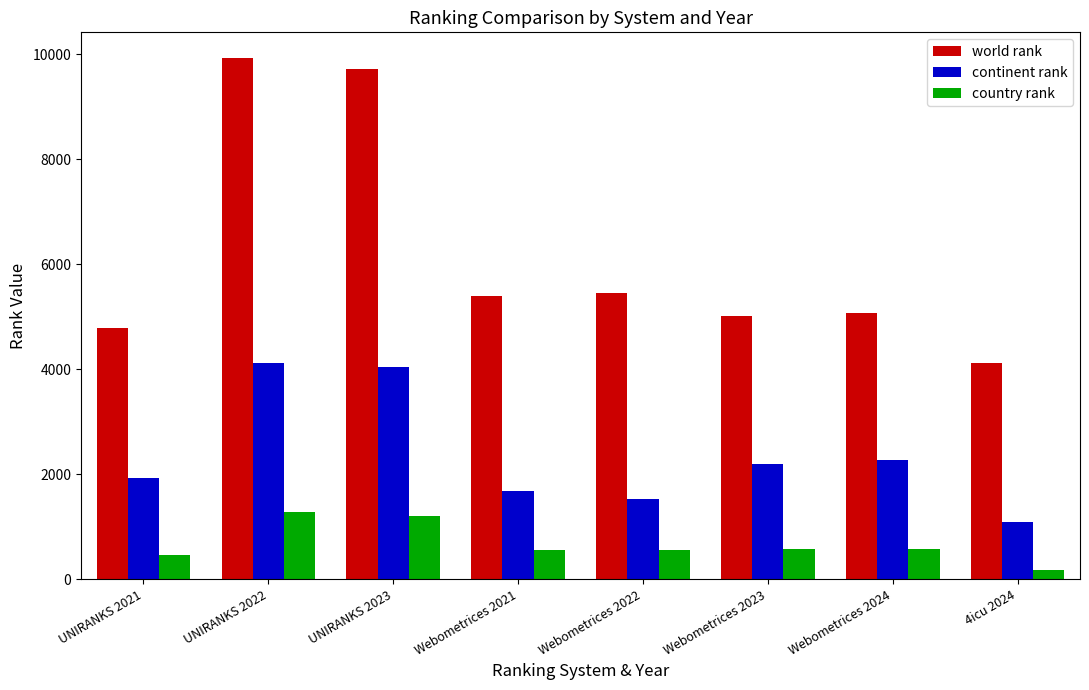

Rank the series by their average value, from highest to lowest.

world rank, continent rank, country rank